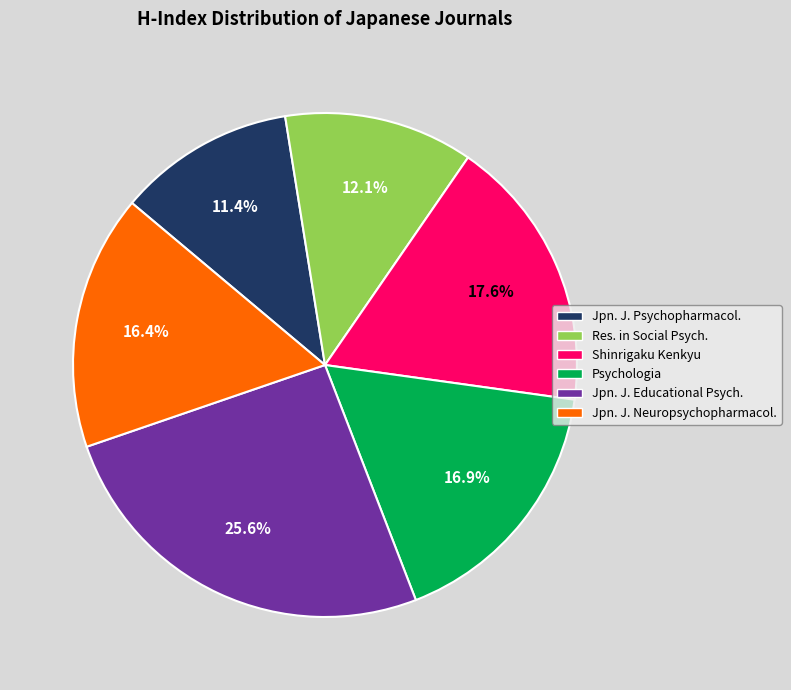

What is the total percentage of Shinrigaku Kenkyu and Jpn. J. Psychopharmacol.?

29.0%